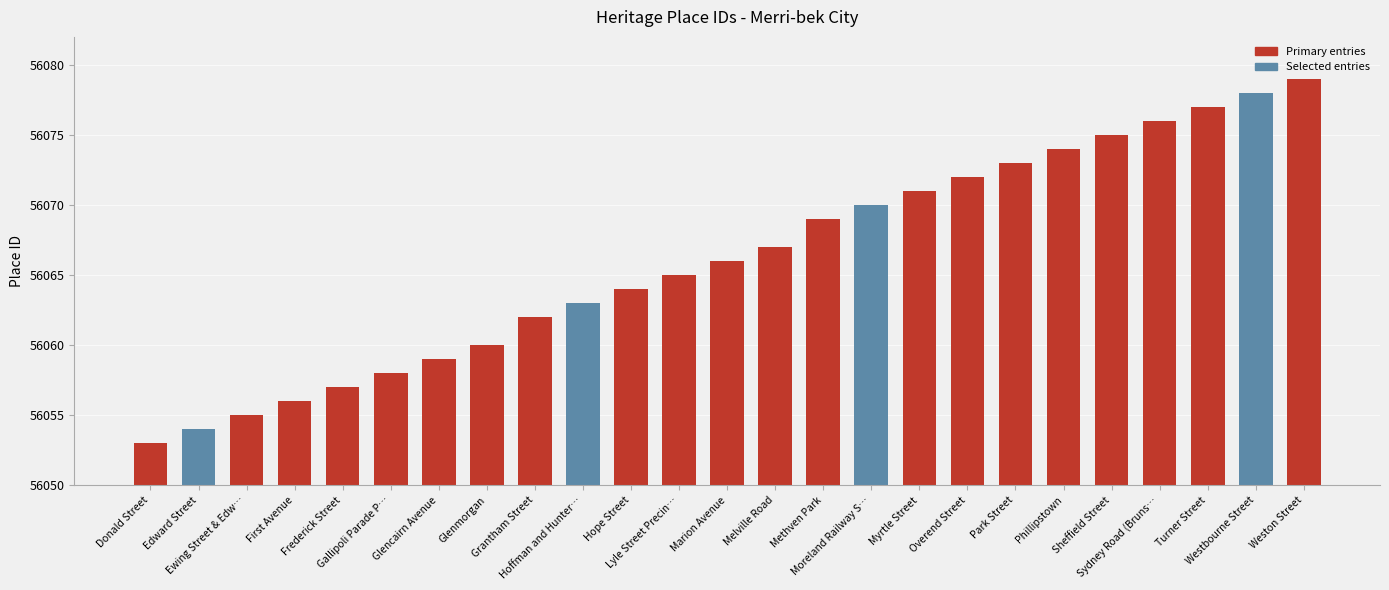

Does the chart contain stacked bars?

No